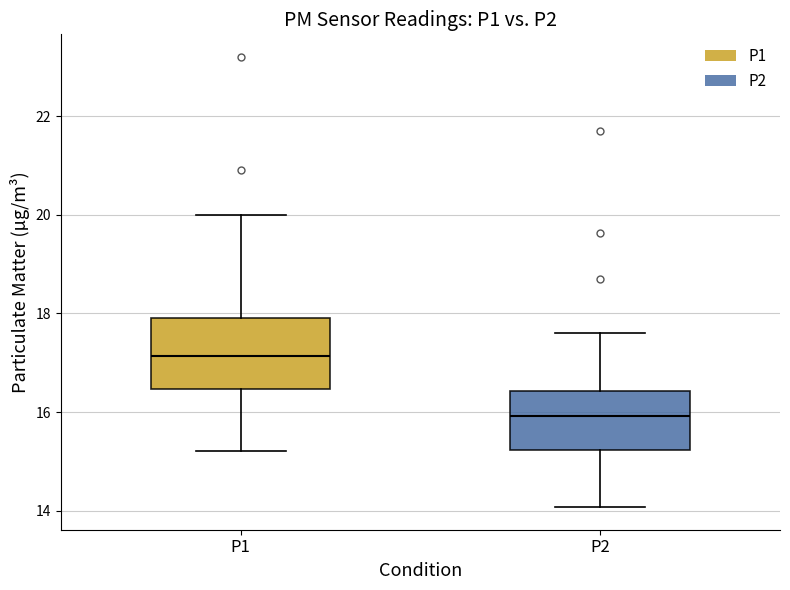

Which box is the tallest, from its lower edge to its upper edge?

P1